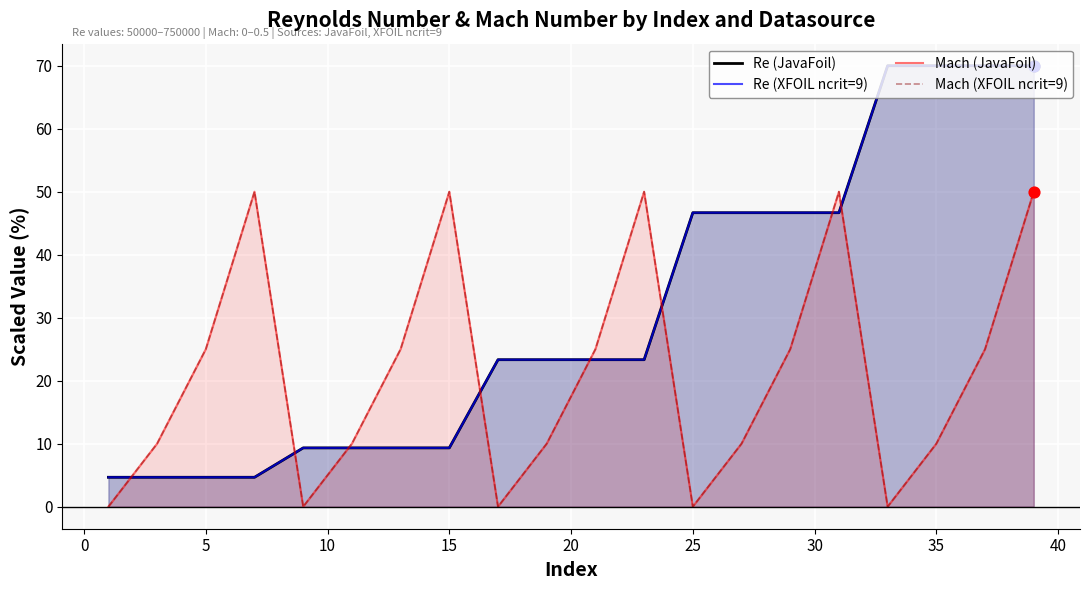

What are all the series names shown in the legend?

Re (JavaFoil), Re (XFOIL ncrit=9), Mach (JavaFoil), Mach (XFOIL ncrit=9)